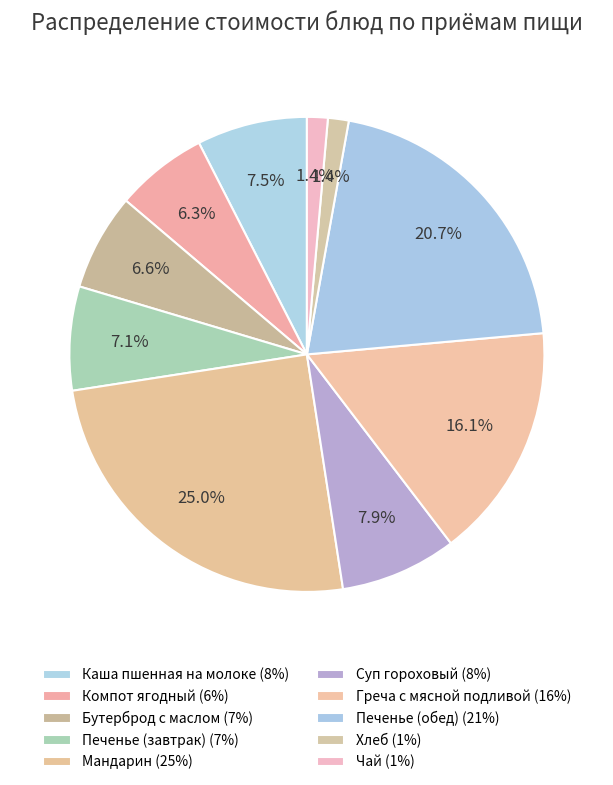

Does any single category account for the majority?

No